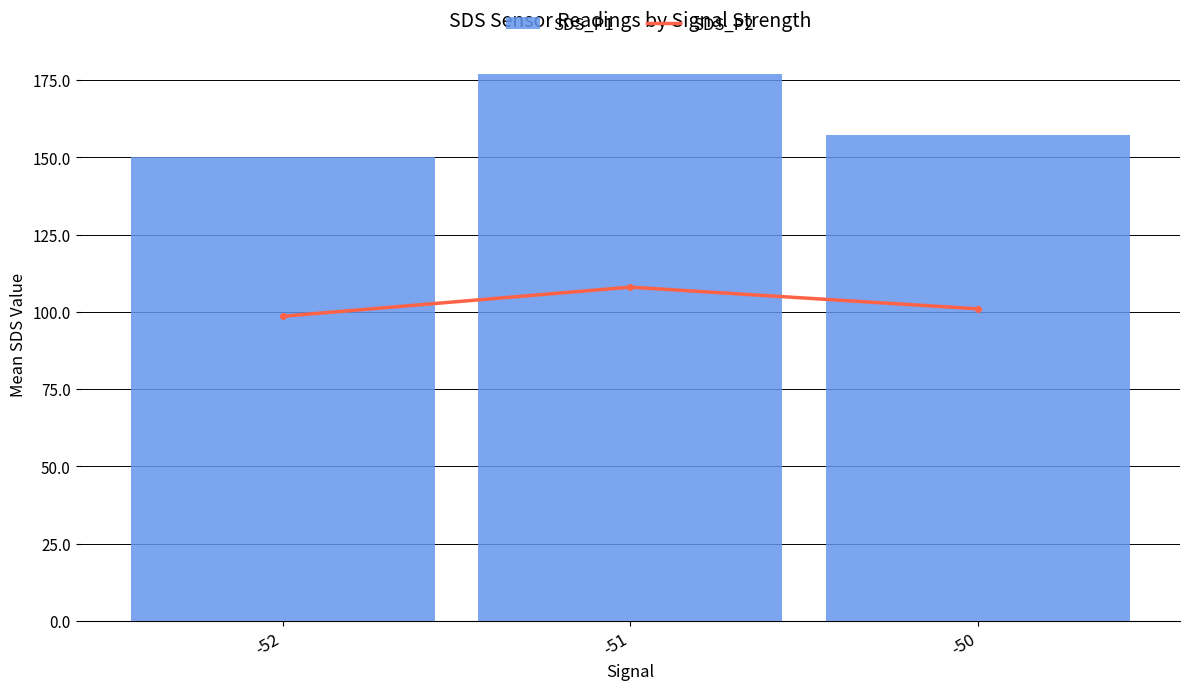

Between -52 and -51, which series saw the biggest shift?

SDS_P1